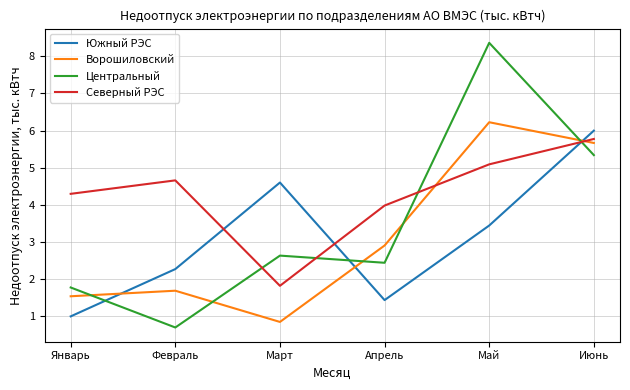

How many values in the Центральный series are below 2?

2